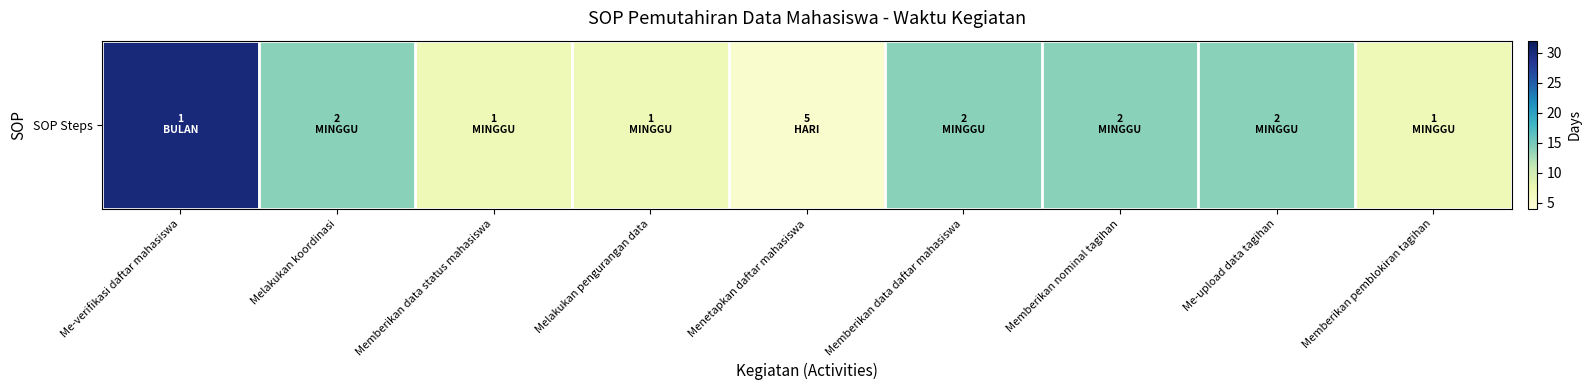

The chart shows a value of 10 at Memberikan pemblokiran tagihan. True or false?

False